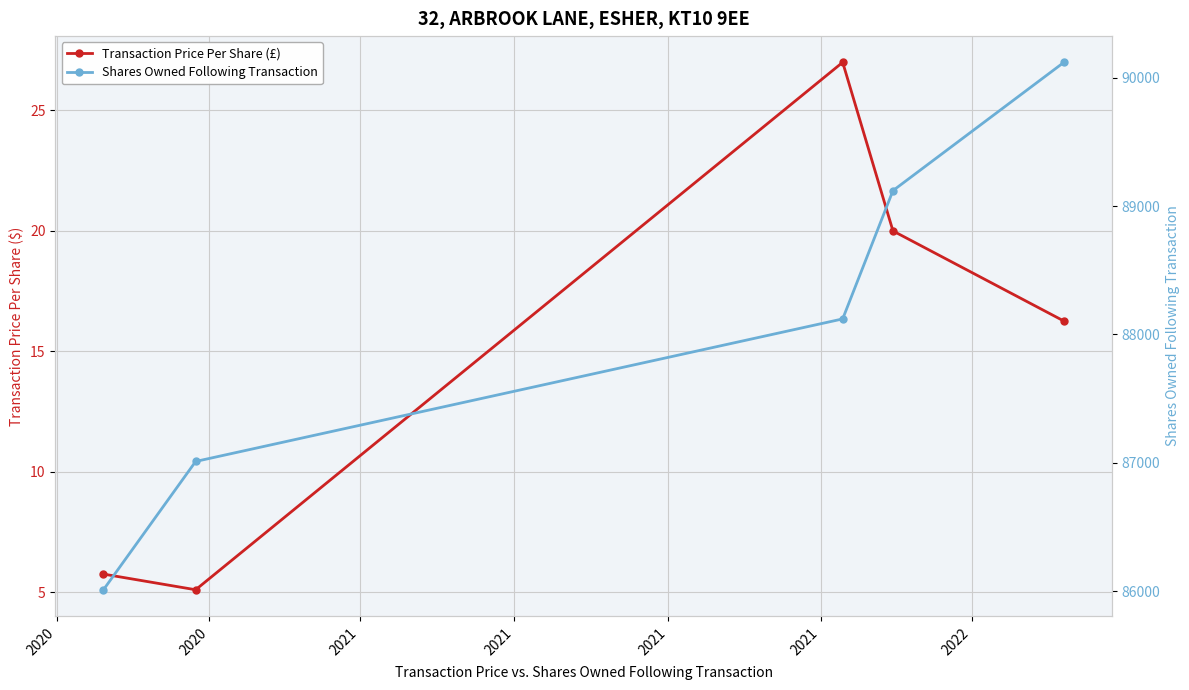

Which series changed the most between 2020 and 2020?

Shares Owned Following Transaction